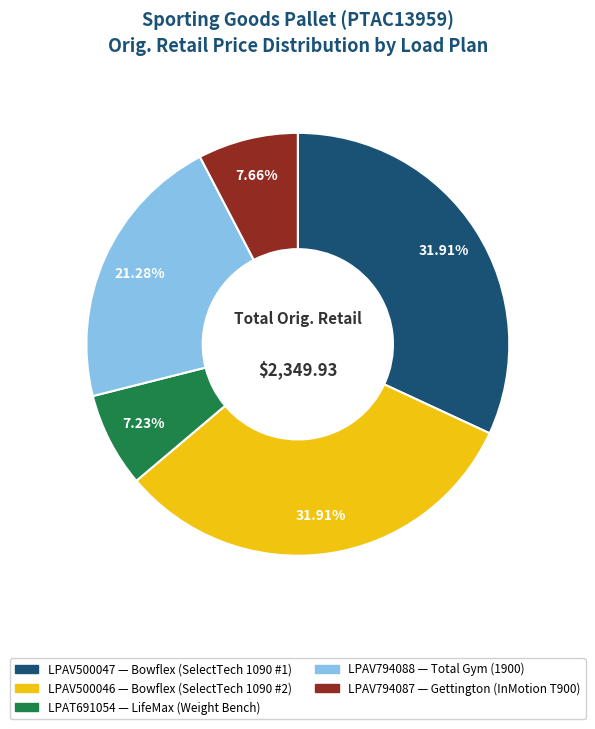

How many segments does this pie chart have?

5